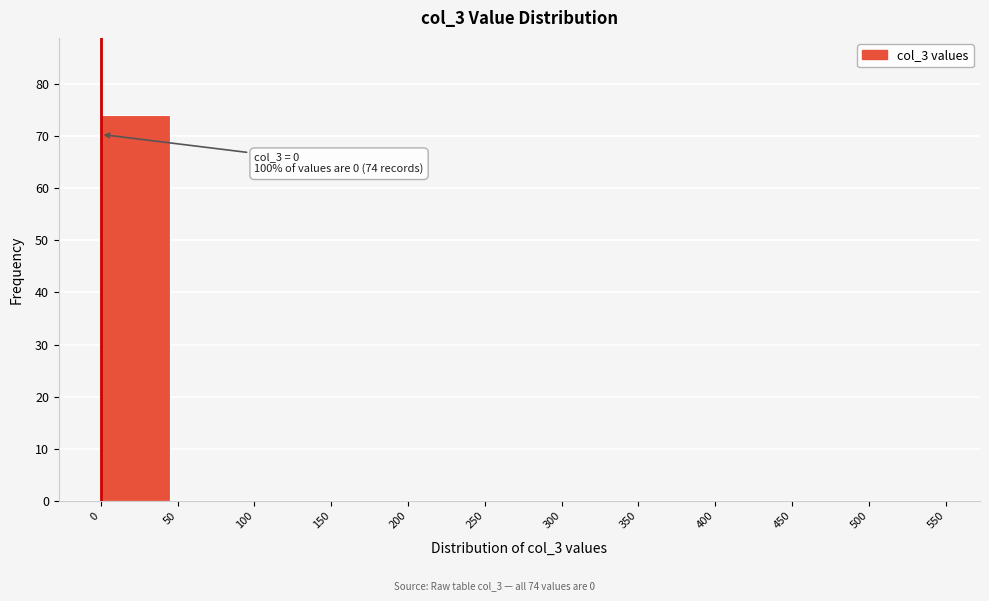

Is it true that the value at 350 is 0?

True